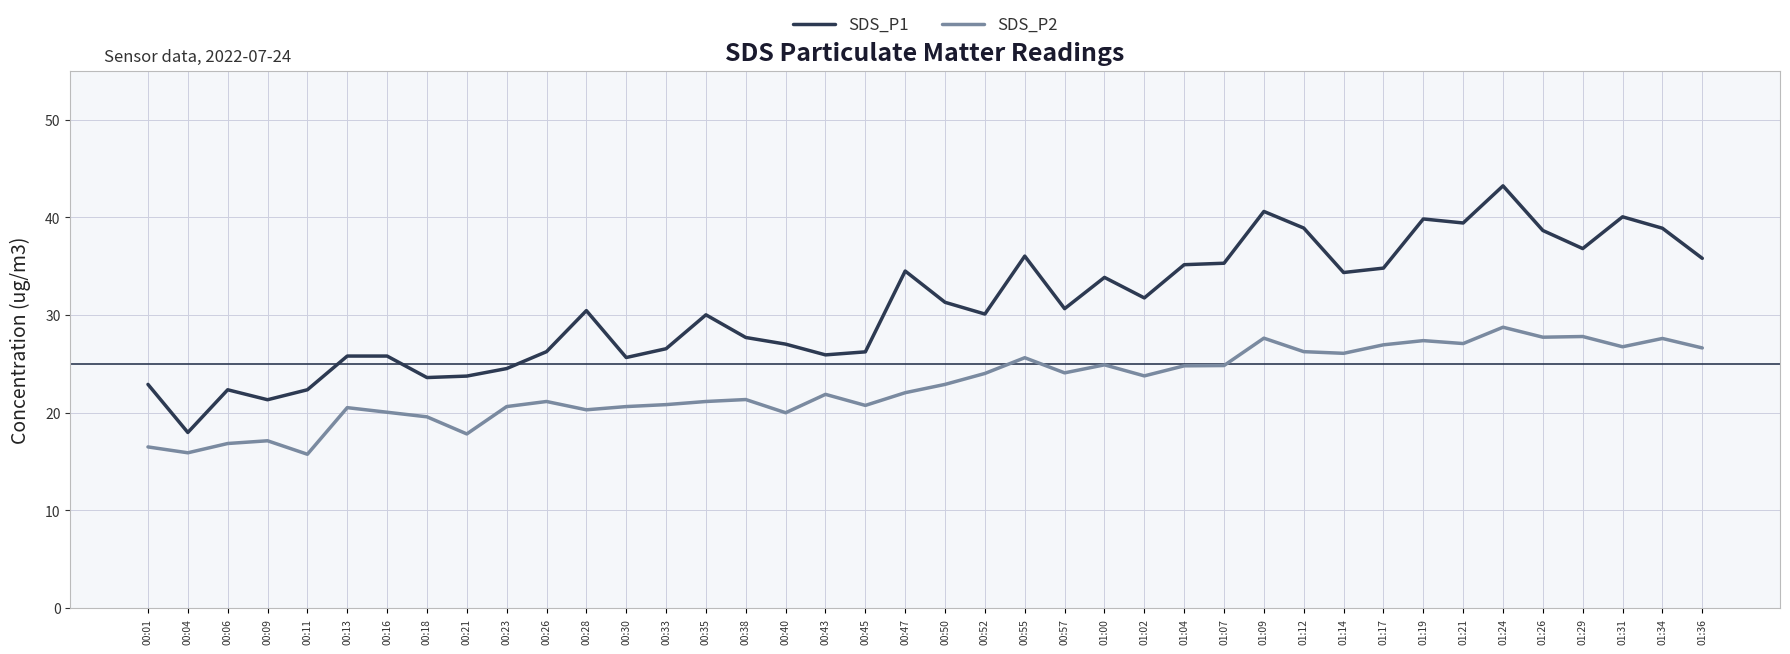

True or false: SDS_P2 and SDS_P1 intersect in this chart.

False